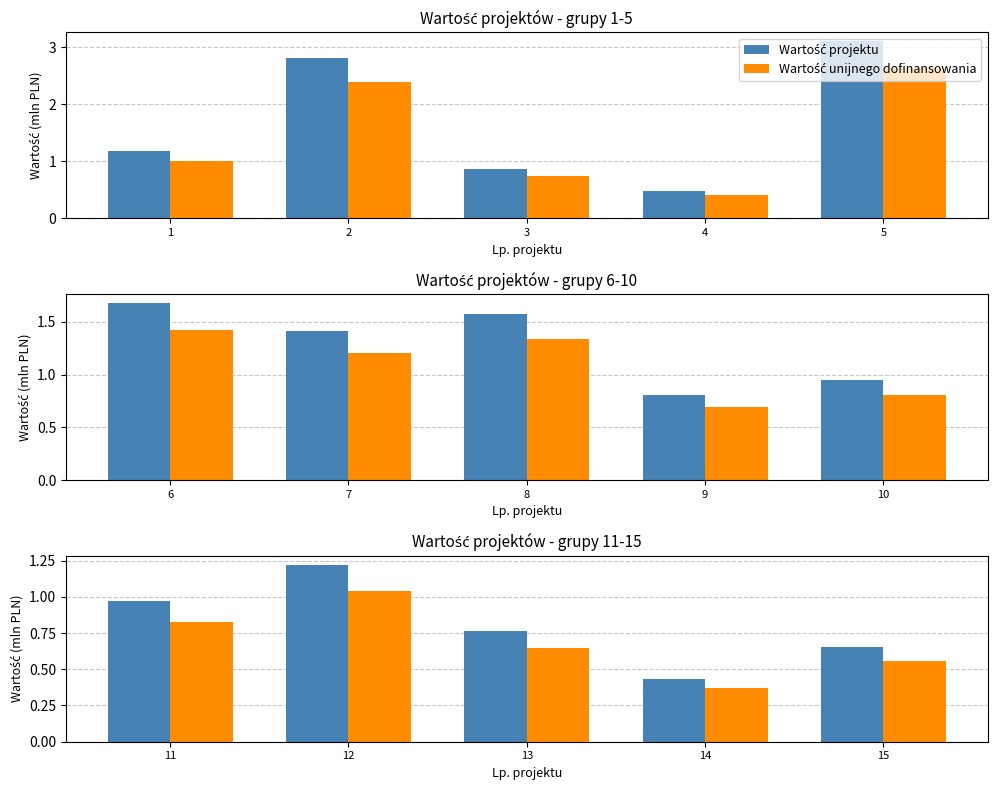

At how many categories does at least one series exceed 0?

5